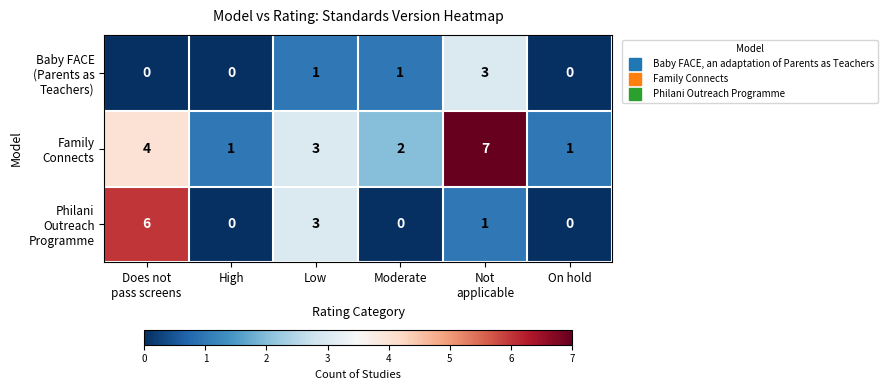

Count the number of categories in the chart.

6